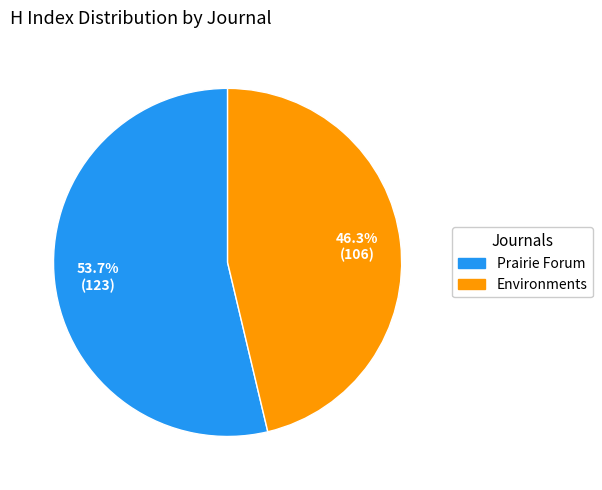

To the nearest percent, what is the difference between the largest and smallest slice percentages?

7%